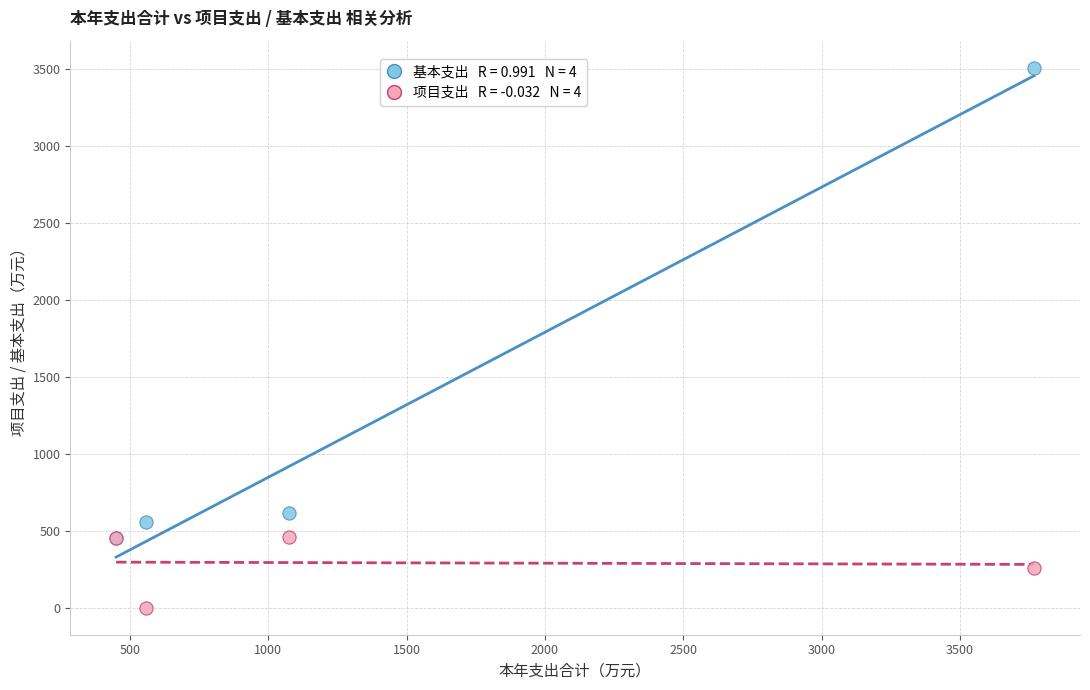

Across all series, what Y value is closest to 1754?

618.5